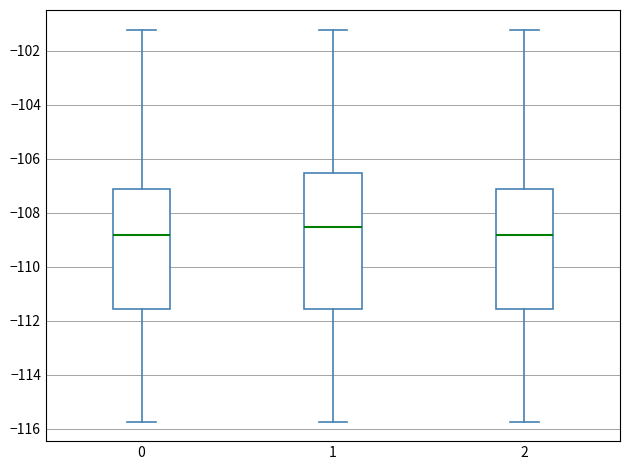

Reading left to right, read every box against the y-axis: the position of its median line, the range the box covers, and the ends of its whiskers. The values are not printed on the chart, so give them approximately, as read against the axis.

0: median -108.8, box -111.6 to -107.2, whiskers -115.8 to -101.2
1: median -108.6, box -111.6 to -106.6, whiskers -115.8 to -101.2
2: median -108.8, box -111.6 to -107.2, whiskers -115.8 to -101.2